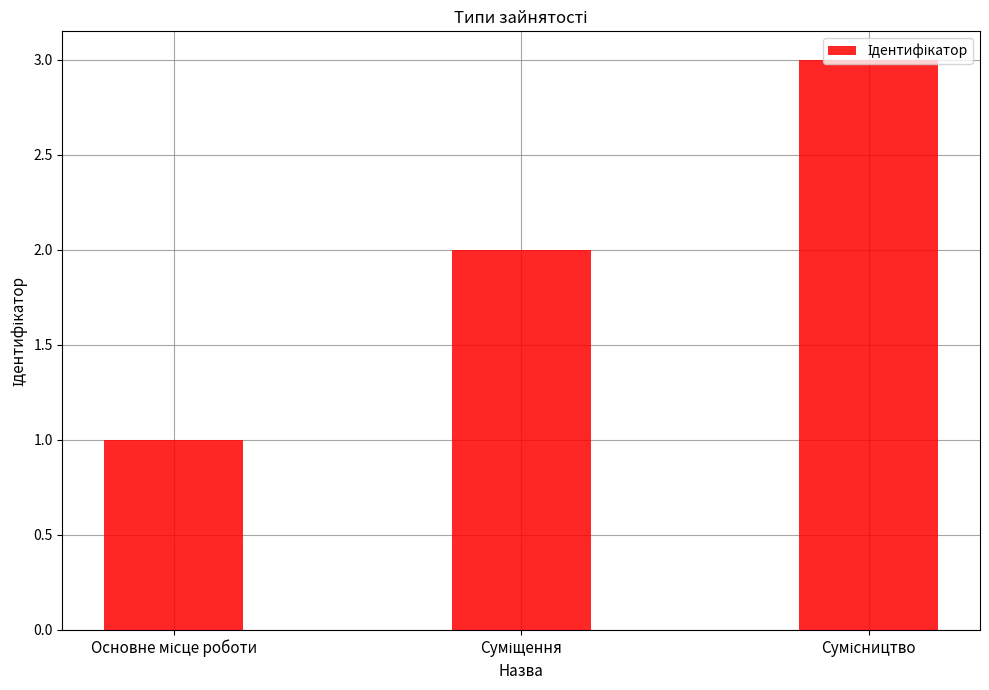

What is the greatest value displayed?

3